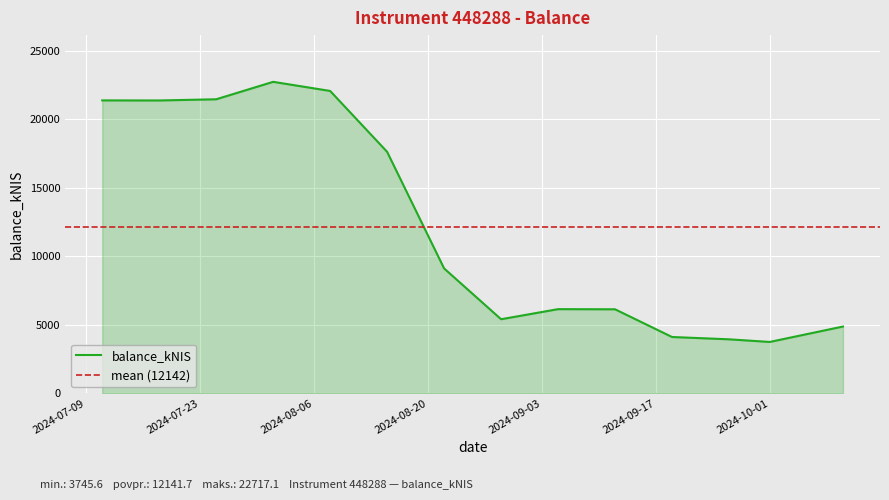

Reading right to left, extract all data points from this chart.

4869.9	3745.6	3937.5	4106.6	6127.6	6137.5	5402.3	9108.5	17612.7	22052.7	22717.1	21444.6	21358.2	21363.2